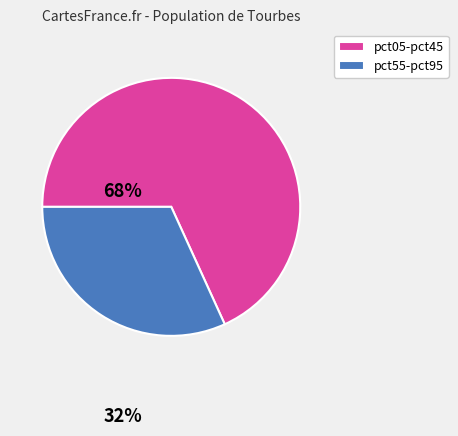

What is the smallest slice in the pie chart?

pct55-pct95